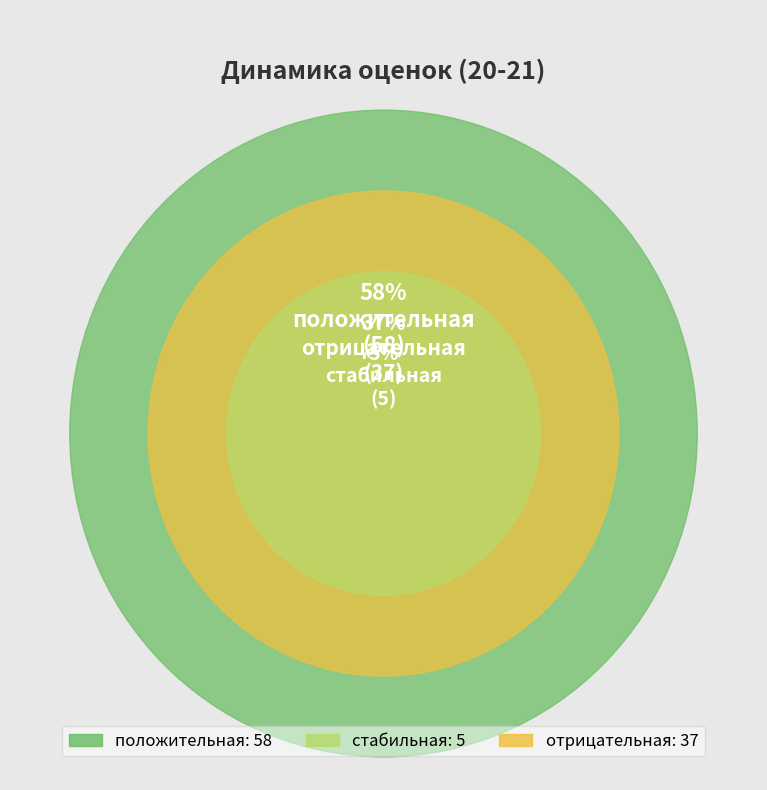

To the nearest percent, what is the difference between the largest and smallest slice percentages?

53%